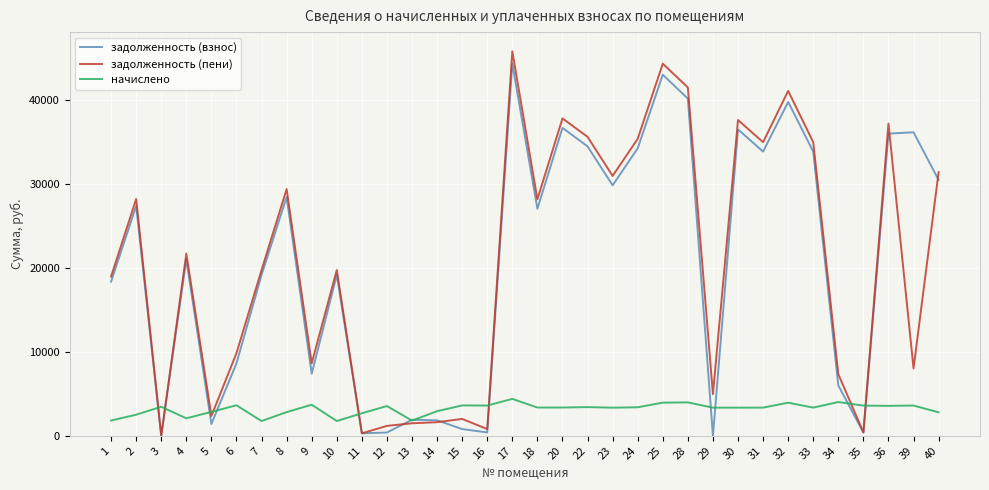

Which series ends up on top after the final intersection of задолженность (пени) and задолженность (взнос)?

задолженность (пени)